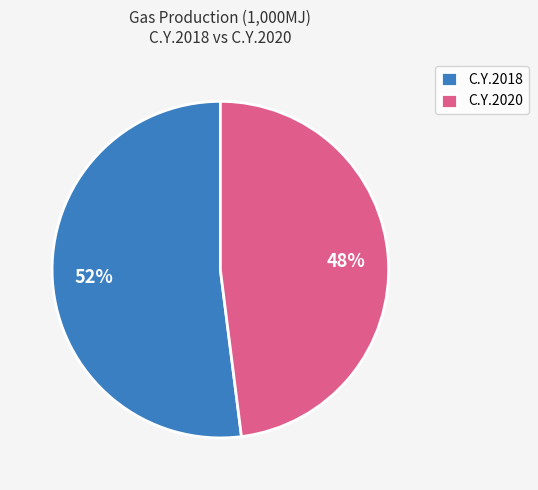

To the nearest percent, what is the combined percentage of C.Y.2020 and C.Y.2018?

100%